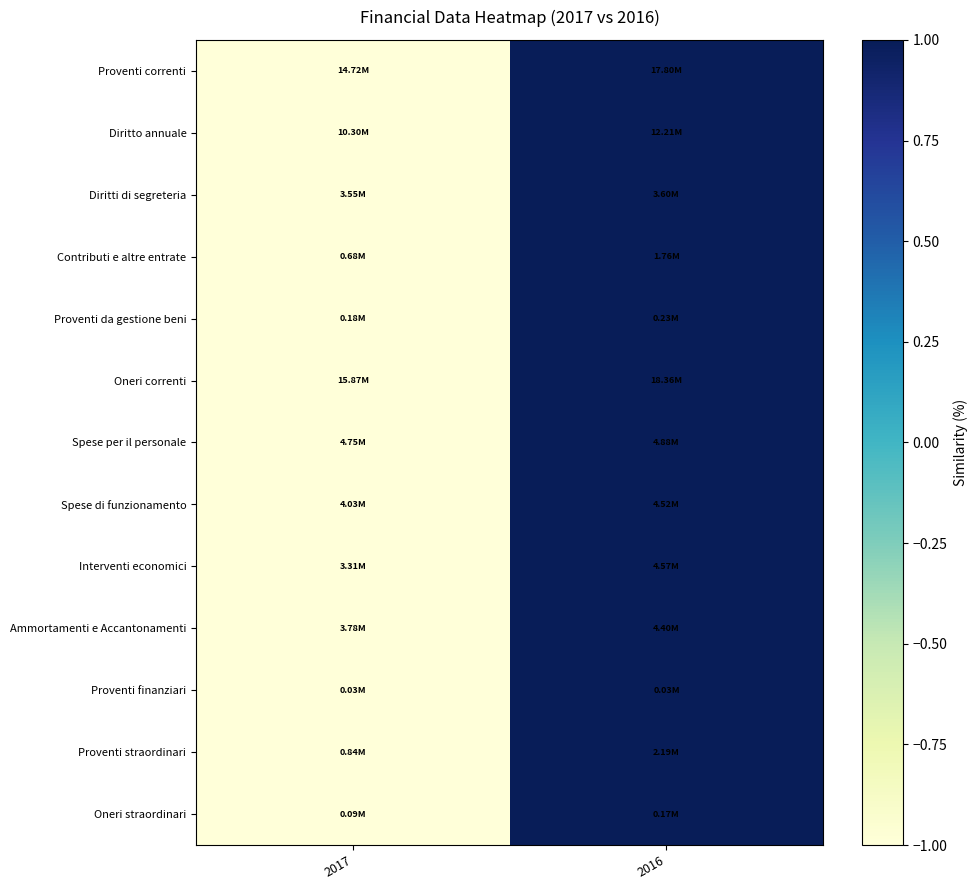

Which series has the widest spread of values?

Proventi correnti